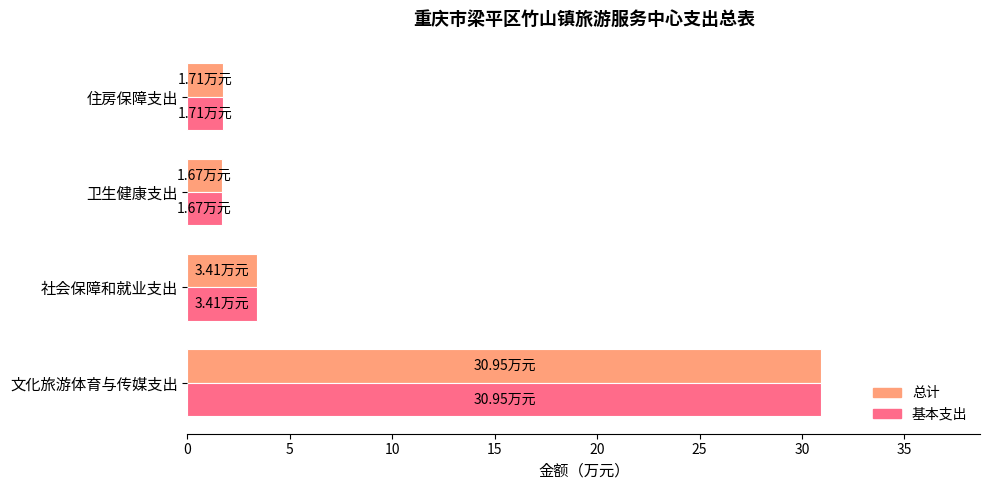

At which label does 基本支出 reach its peak?

文化旅游体育与传媒支出